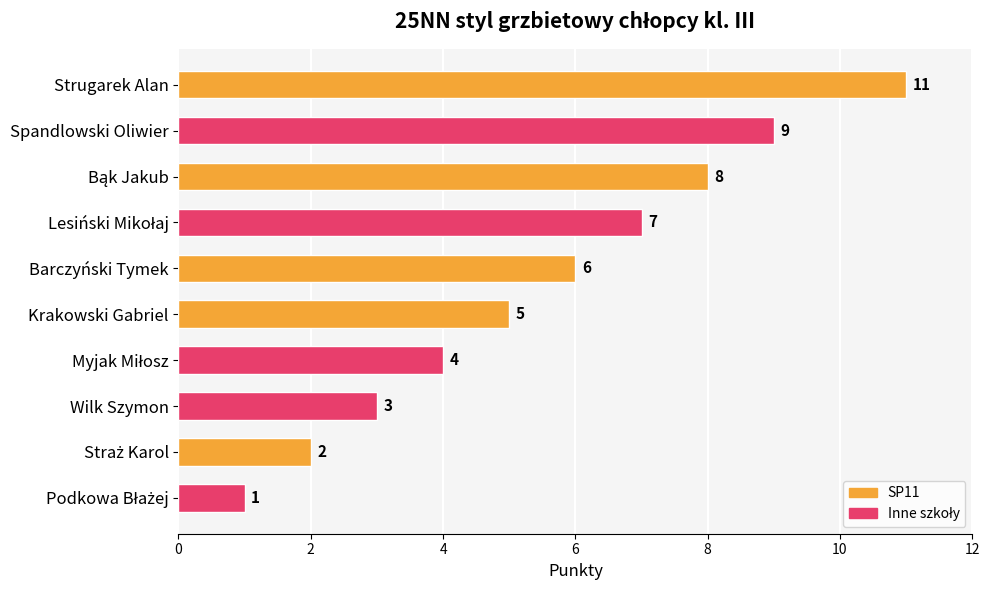

The value at Wilk Szymon is 3. True or false?

True